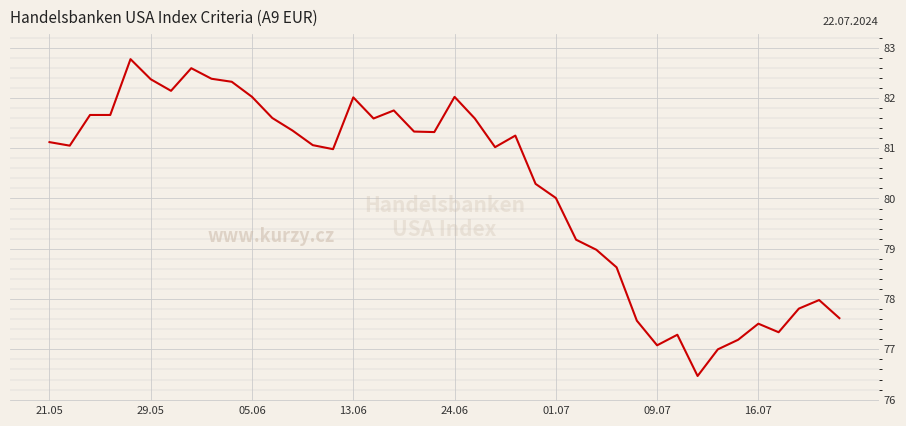

What is the difference between the maximum and minimum values?

6.3